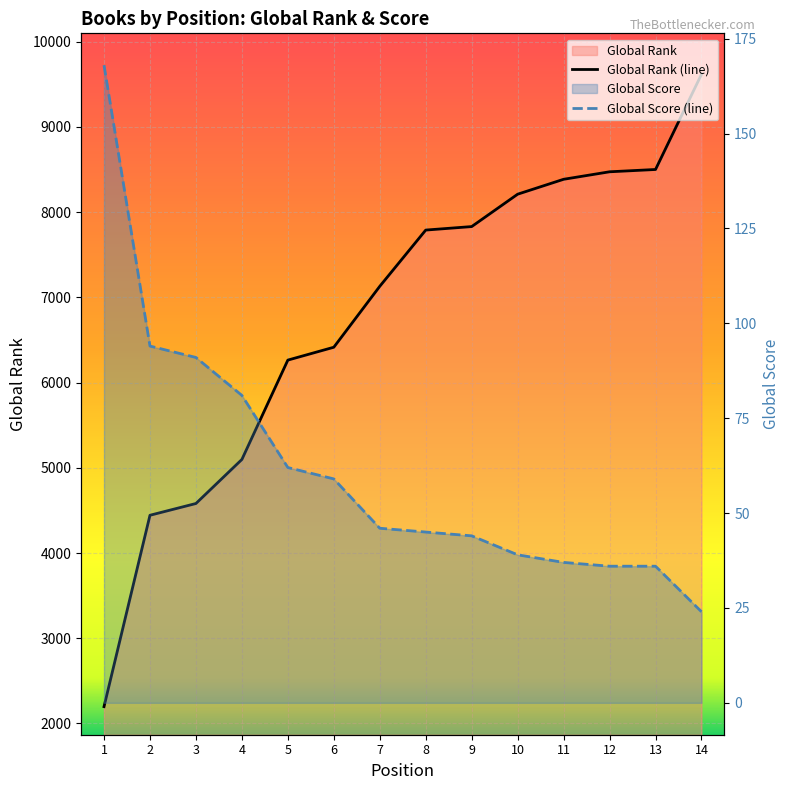

True or false: Global Score and Global Rank cross at least once.

False